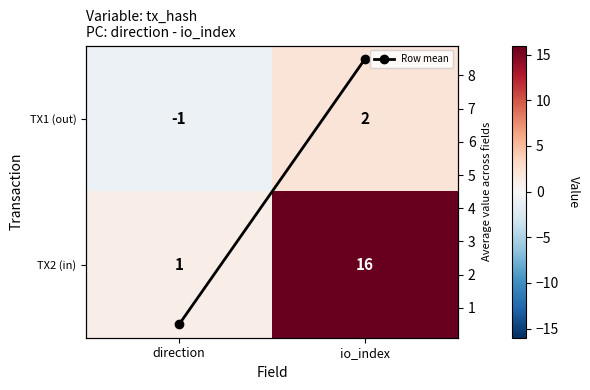

How many values in the TX1 (out) series are below 2?

1